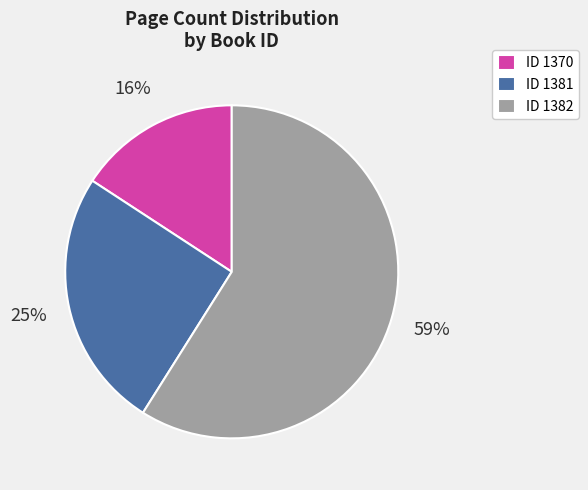

Approximately how many times larger is the value at ID 1381 compared to ID 1370?

1.6